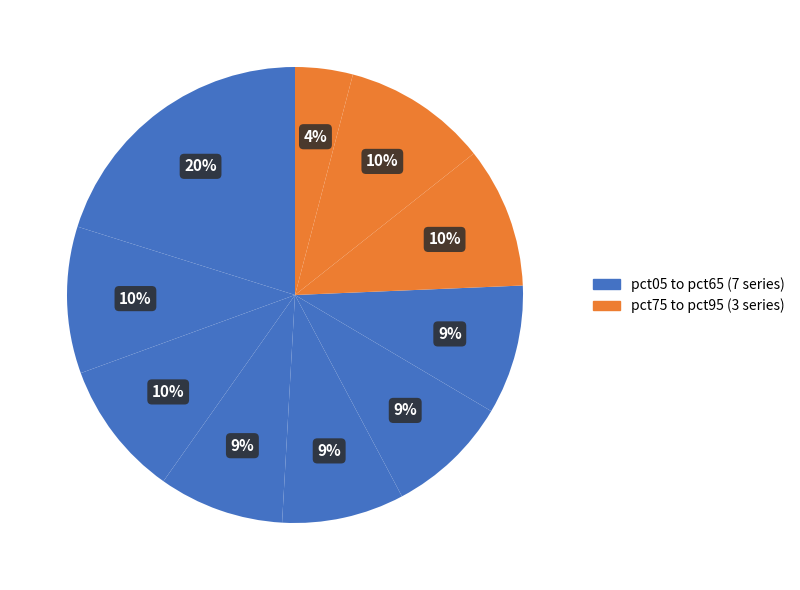

How many segments does this pie chart have?

10